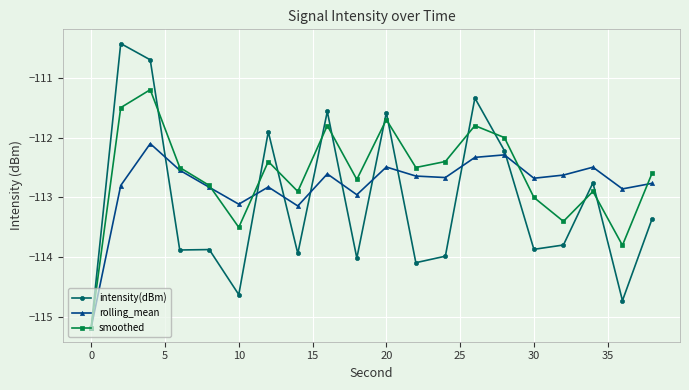

True or false: smoothed and intensity(dBm) cross at least once.

True